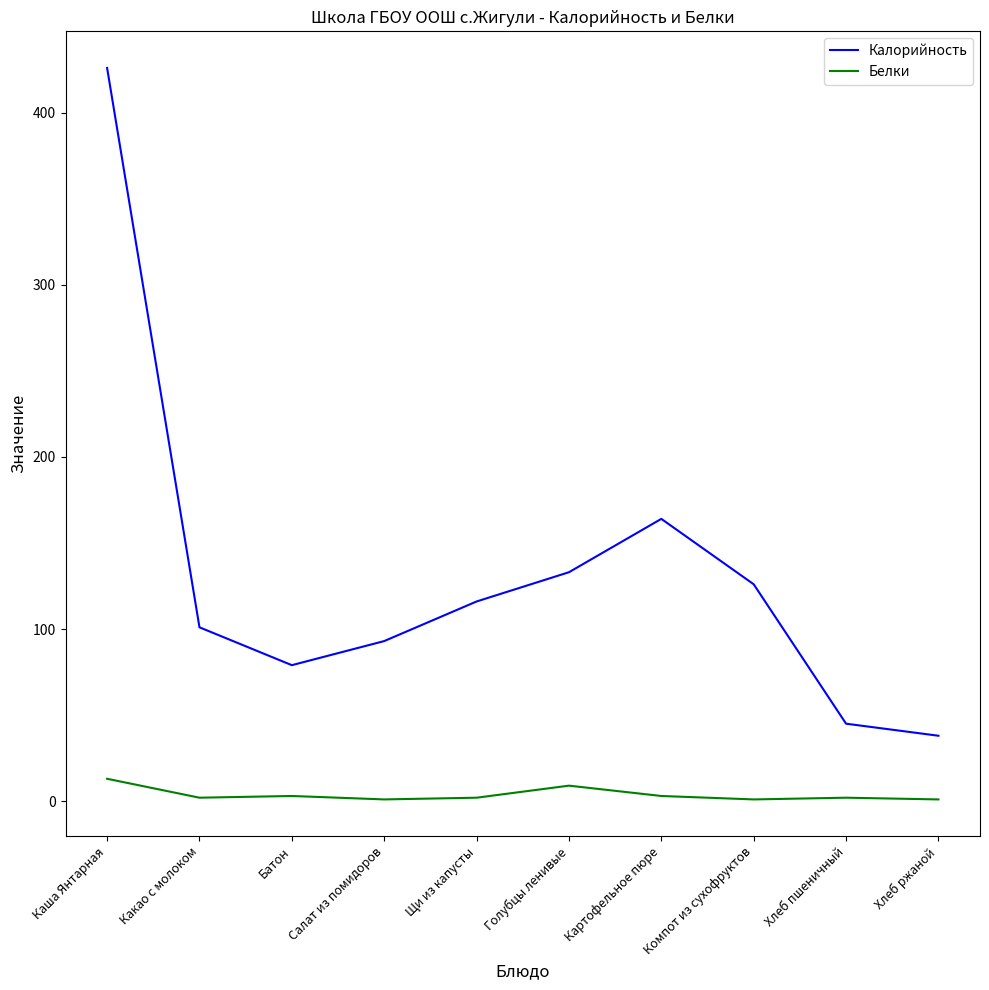

List the series in order of their peak value, highest first.

Калорийность, Белки